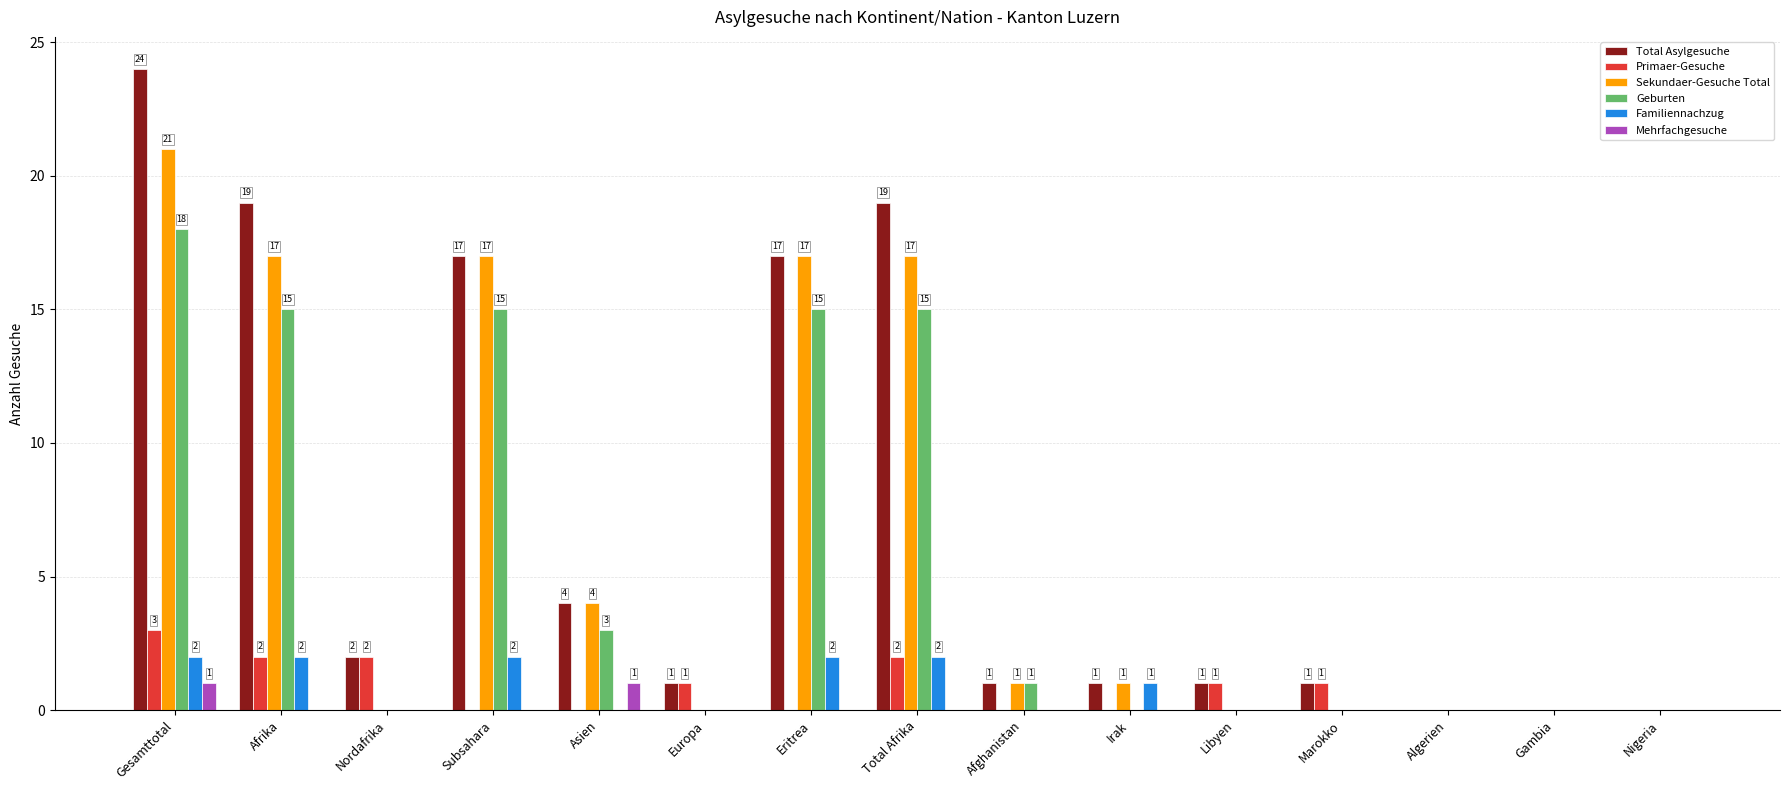

Is it true that Sekundaer-Gesuche Total equals 0 at Libyen?

True